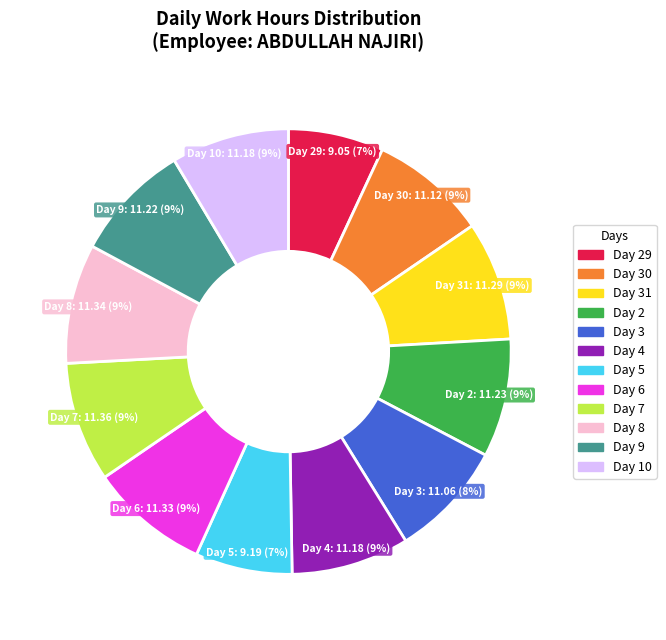

Is there any slice that represents more than half of the pie?

No